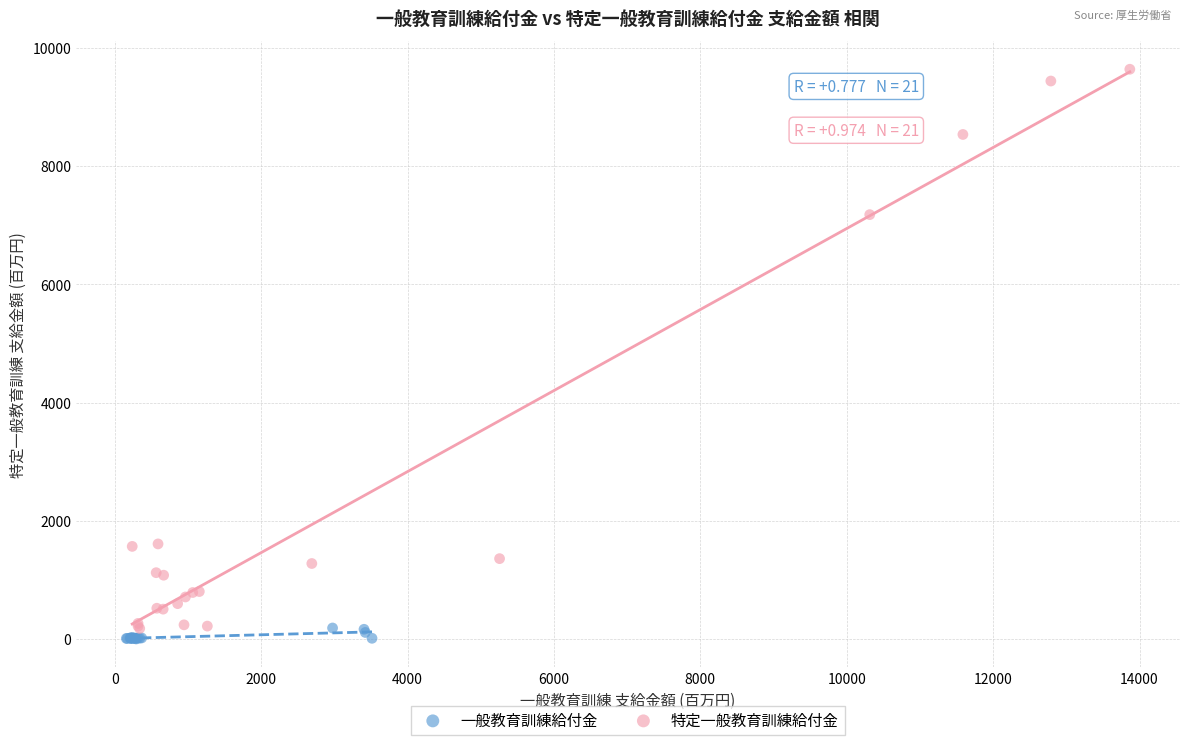

Which series contains the highest Y value?

特定一般教育訓練給付金